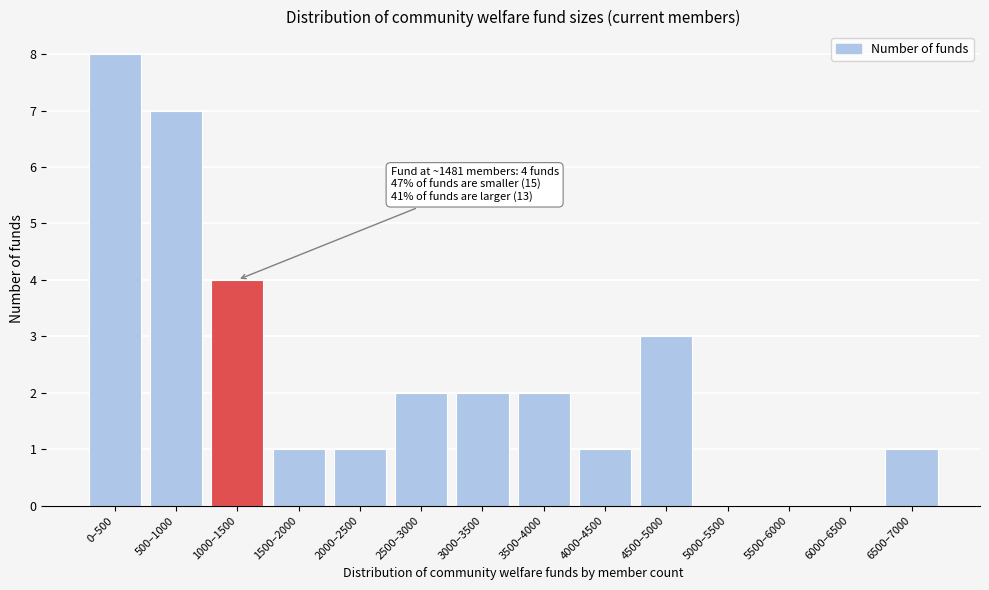

Reading left to right, what are all the values shown in this chart?

0–500=8	500–1000=7	1000–1500=4	1500–2000=1	2000–2500=1	2500–3000=2	3000–3500=2	3500–4000=2	4000–4500=1	4500–5000=3	5000–5500=0	5500–6000=0	6000–6500=0	6500–7000=1